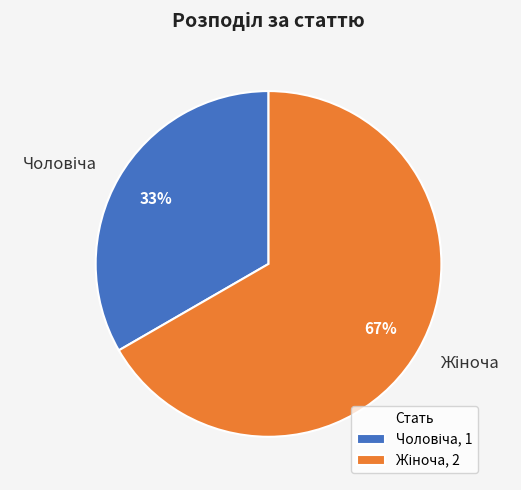

To the nearest percent, what is the average slice percentage?

50%